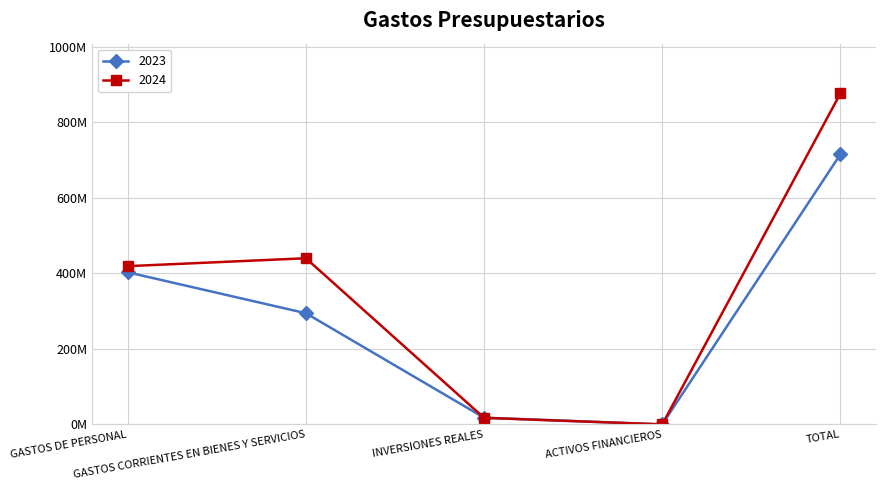

What is the value of the 2023 point at the 3rd from the left?

17905429